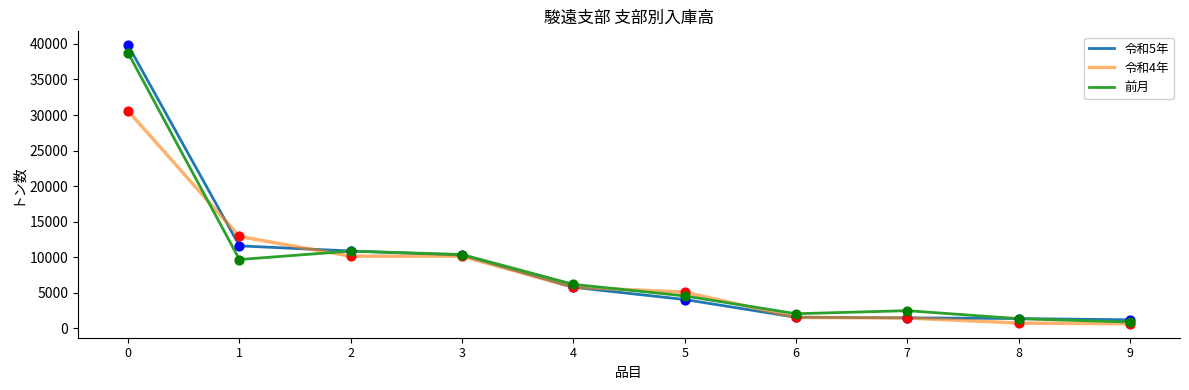

What is the total value across all series at 5?

13603